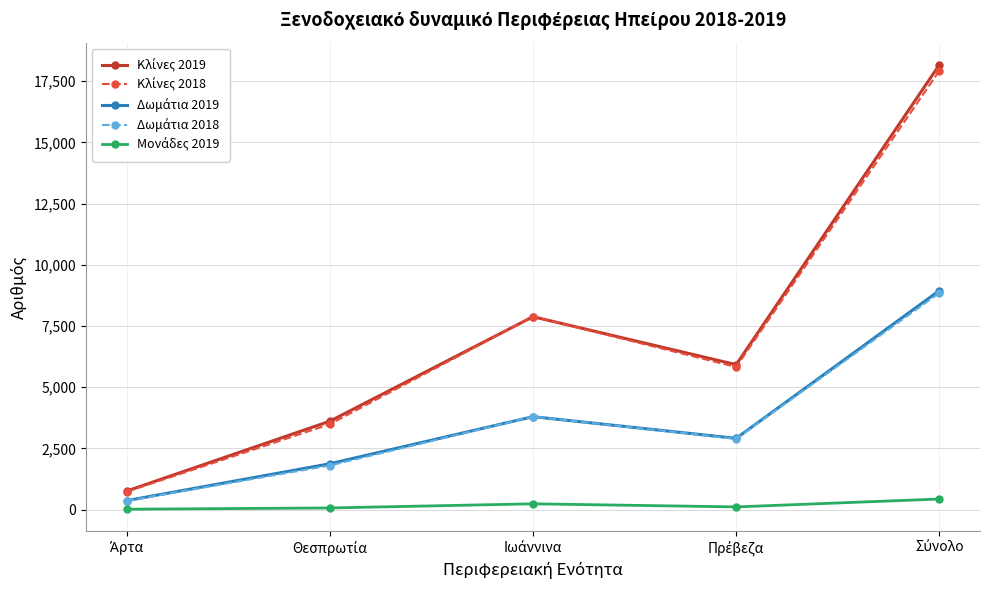

What is the maximum value shown in the chart?

18171